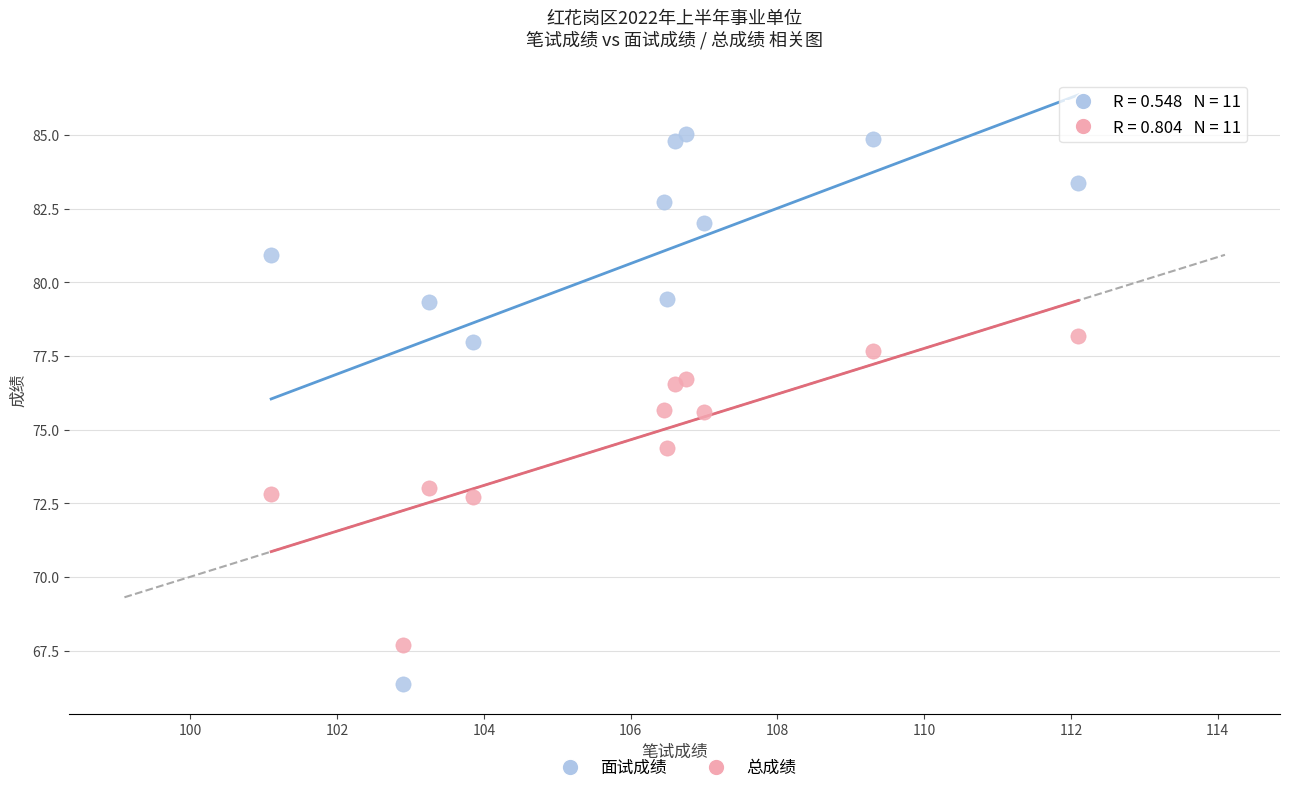

What is the X range (max minus min) for the scatter plot?

11.0